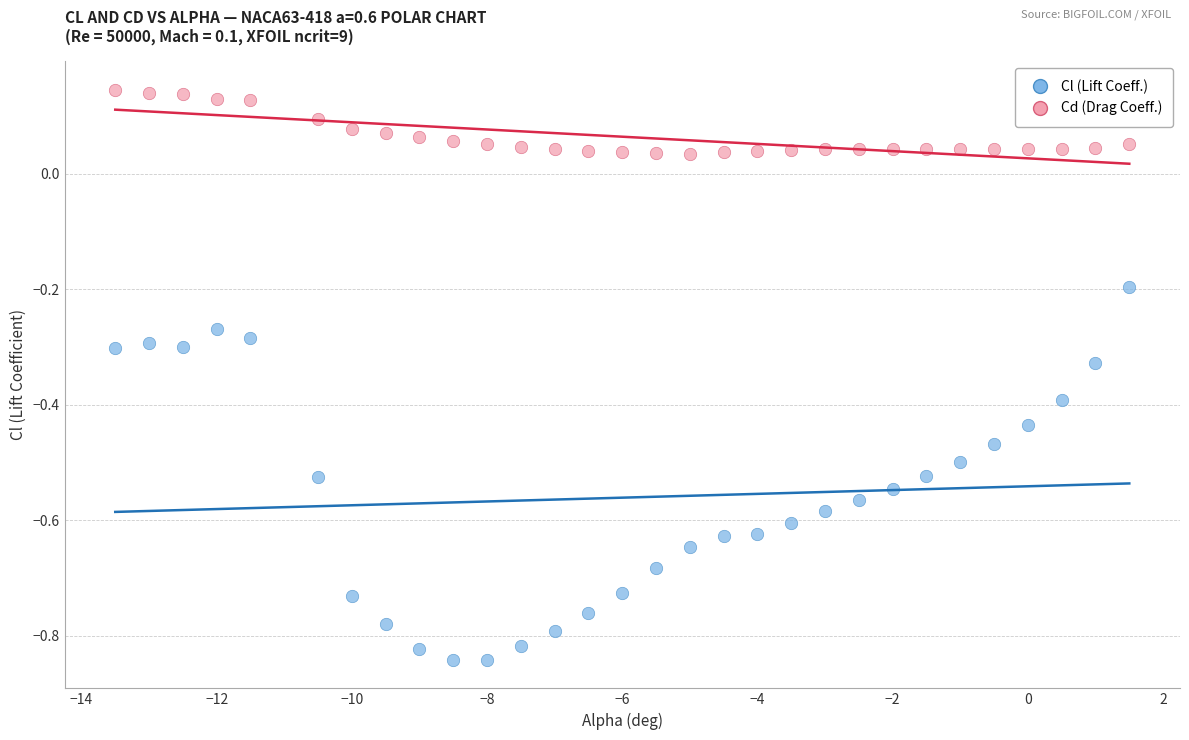

Across all data points, what is the range of Y values (max minus min)?

1.0